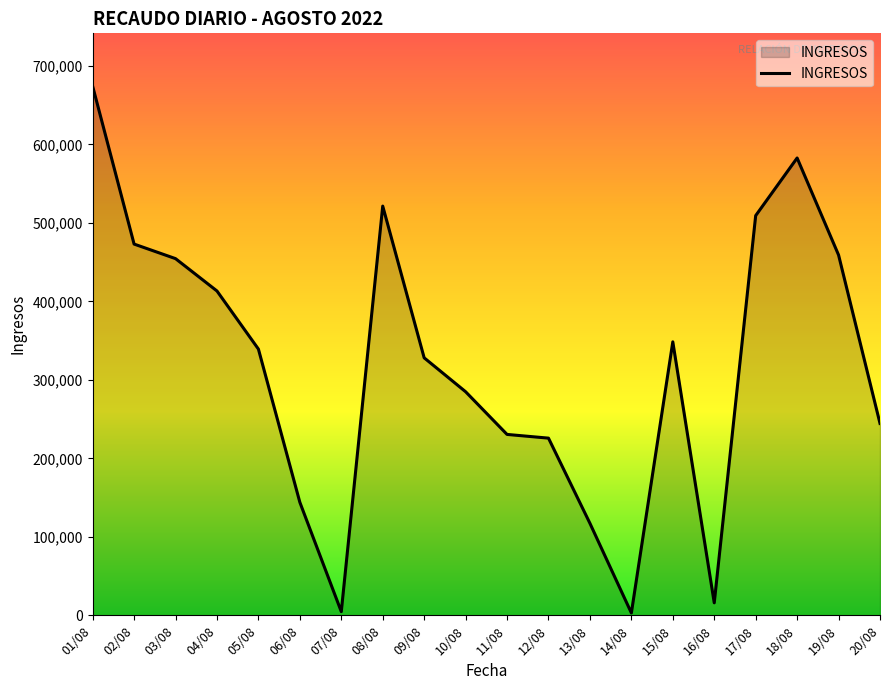

Is it true that the value at 04/08 is 129092?

False